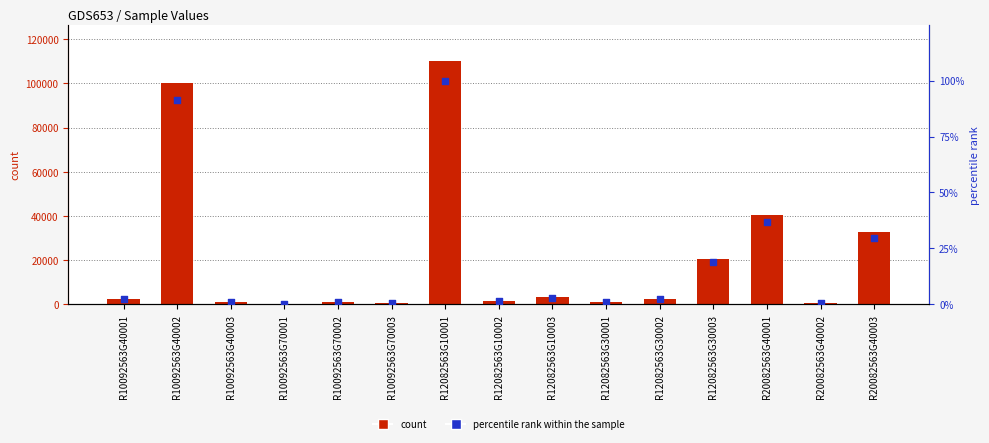

Which series has the largest Y range (max minus min)?

count